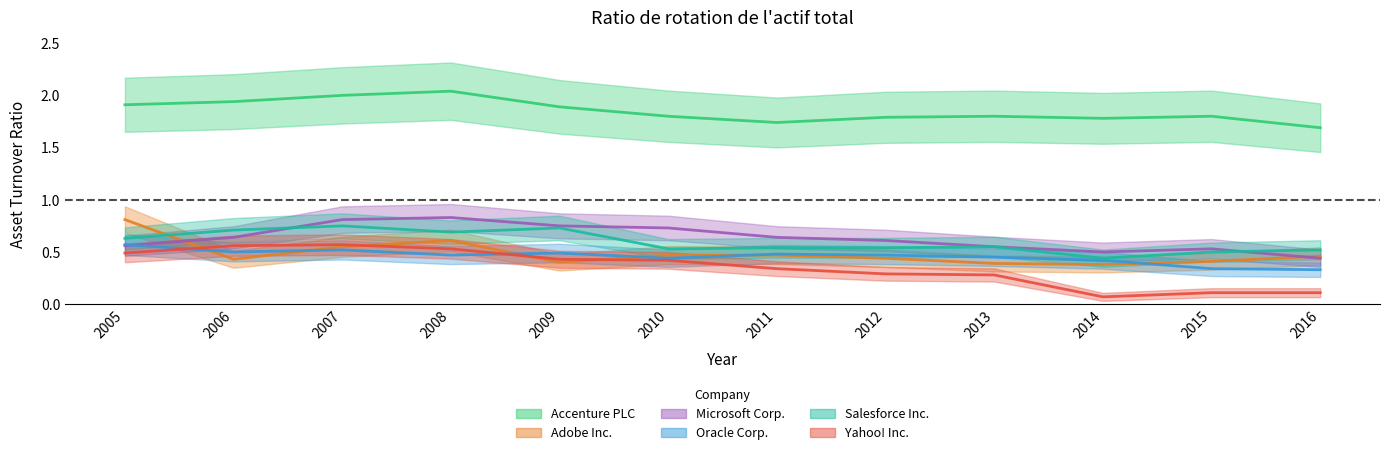

Count the number of categories in the chart.

12